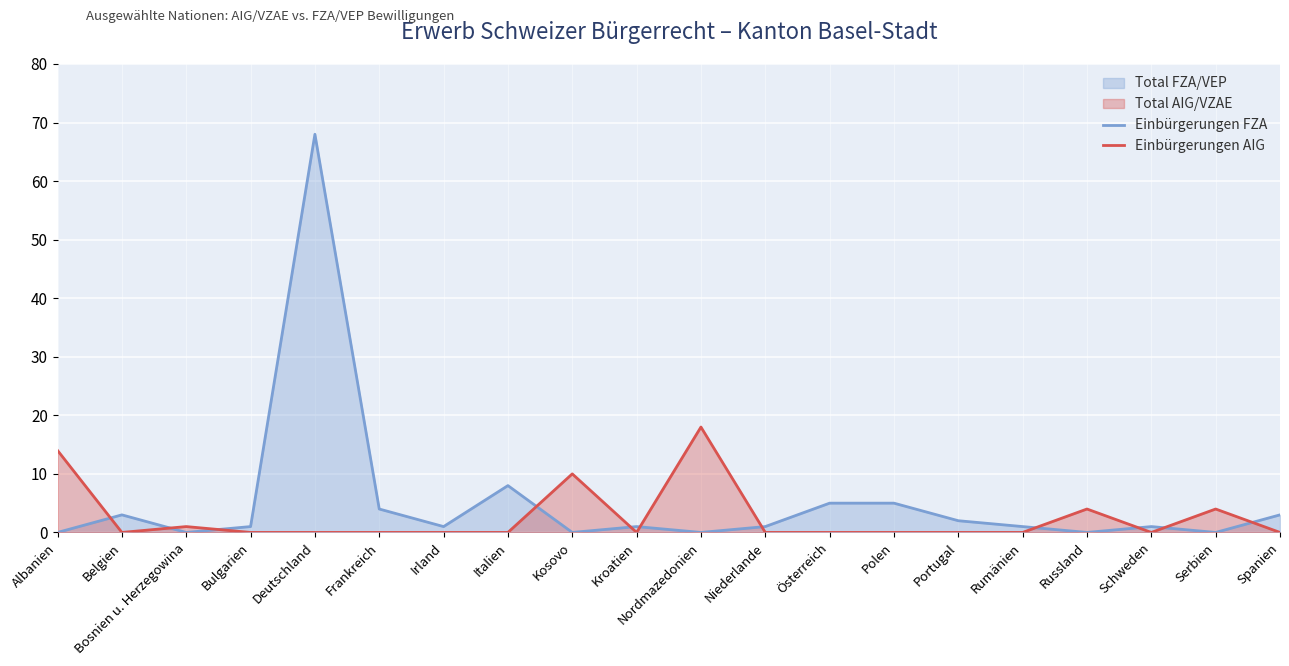

What is the difference between the highest and lowest values at Irland?

1